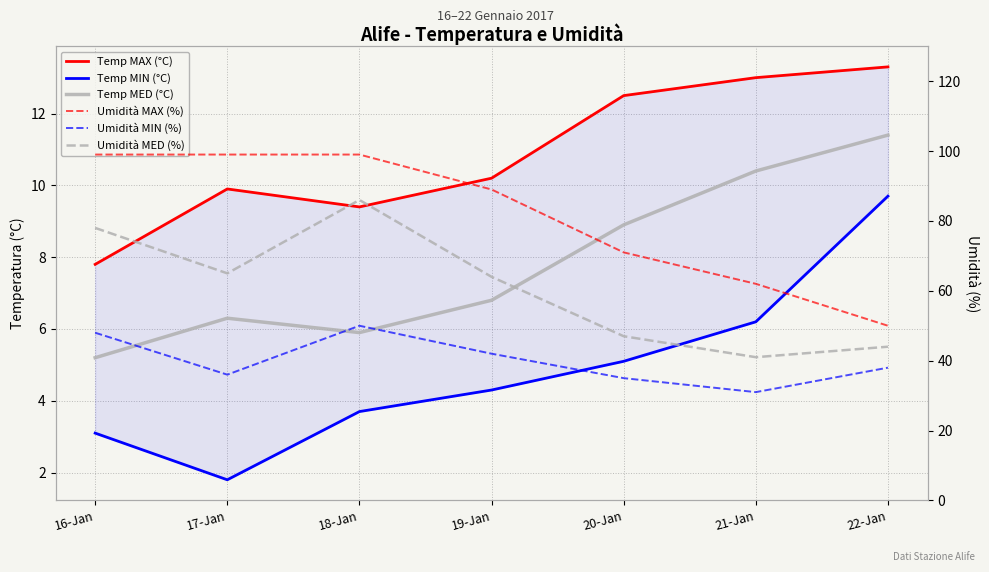

Reading left to right, list all the values displayed in this chart.

Temp MAX (°C): 7.8	9.9	9.4	10.2	12.5	13.0	13.3
Temp MIN (°C): 3.1	1.8	3.7	4.3	5.1	6.2	9.7
Temp MED (°C): 5.2	6.3	5.9	6.8	8.9	10.4	11.4
Umidità MAX (%): 99.0	99.0	99.0	89.0	71.0	62.0	50.0
Umidità MIN (%): 48.0	36.0	50.0	42.0	35.0	31.0	38.0
Umidità MED (%): 78.0	65.0	86.0	64.0	47.0	41.0	44.0